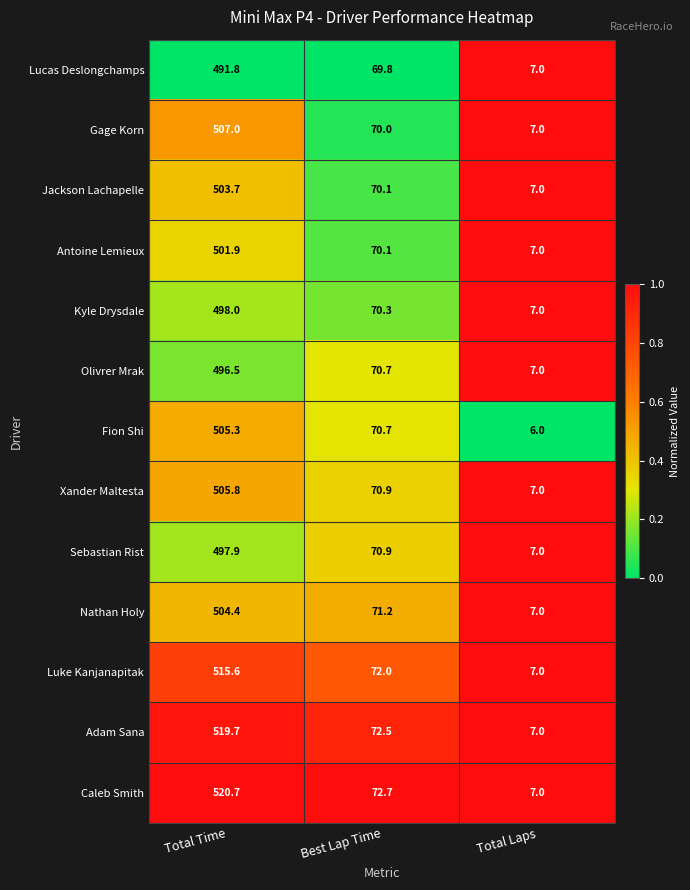

What is the highest value of the Nathan Holy series?

504.4